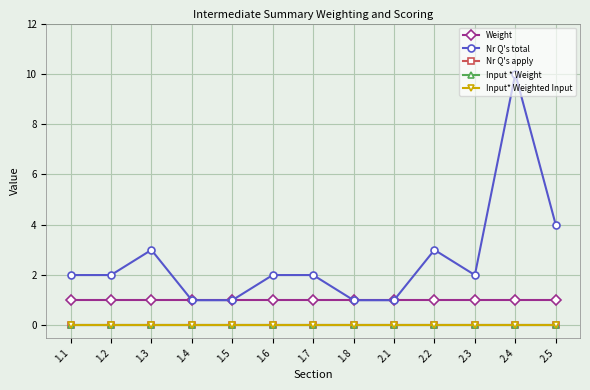

Reading left to right, what are all the values shown in this chart?

Weight: 1.1=1	1.2=1	1.3=1	1.4=1	1.5=1	1.6=1	1.7=1	1.8=1	2.1=1	2.2=1	2.3=1	2.4=1	2.5=1
Nr Q's total: 1.1=2	1.2=2	1.3=3	1.4=1	1.5=1	1.6=2	1.7=2	1.8=1	2.1=1	2.2=3	2.3=2	2.4=10	2.5=4
Nr Q's apply: 1.1=0	1.2=0	1.3=0	1.4=0	1.5=0	1.6=0	1.7=0	1.8=0	2.1=0	2.2=0	2.3=0	2.4=0	2.5=0
Input * Weight: 1.1=0	1.2=0	1.3=0	1.4=0	1.5=0	1.6=0	1.7=0	1.8=0	2.1=0	2.2=0	2.3=0	2.4=0	2.5=0
Input* Weighted Input: 1.1=0	1.2=0	1.3=0	1.4=0	1.5=0	1.6=0	1.7=0	1.8=0	2.1=0	2.2=0	2.3=0	2.4=0	2.5=0